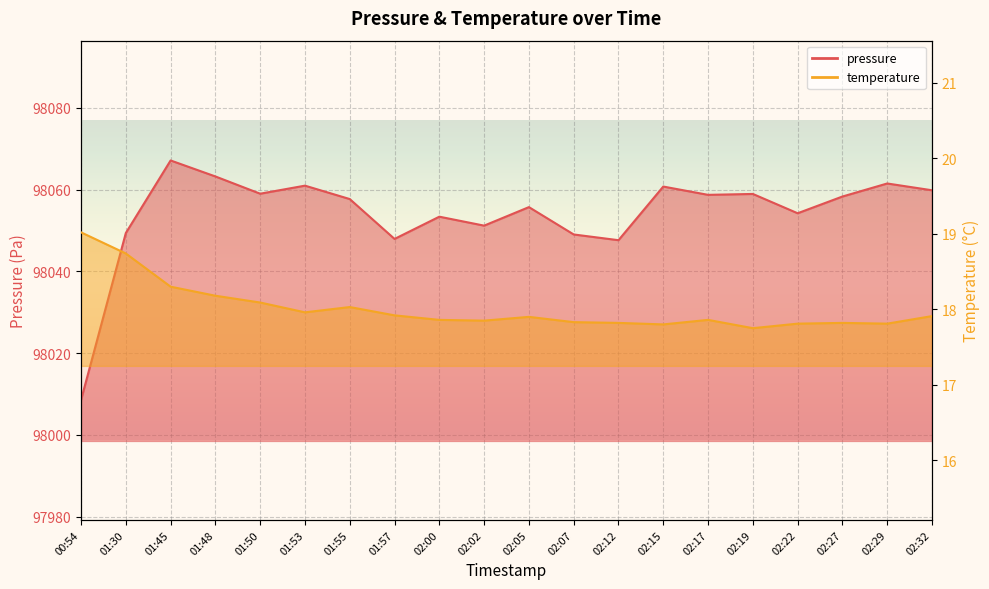

True or false: temperature and pressure intersect in this chart.

False